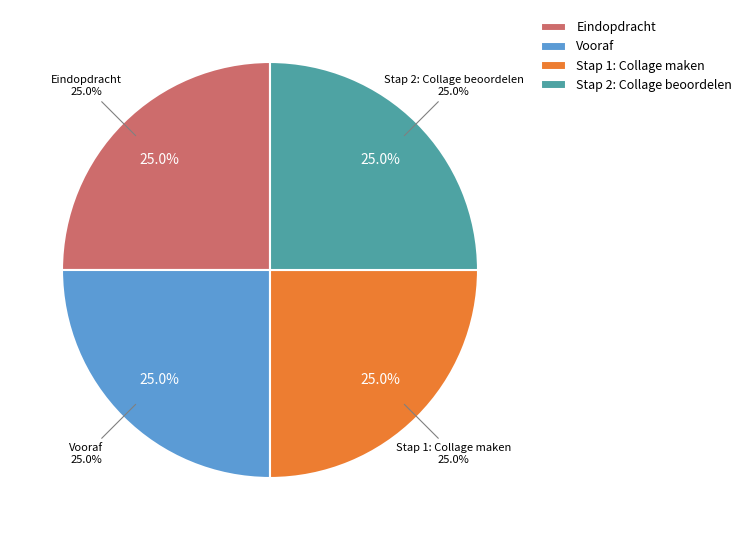

Which category has the smallest portion of the pie?

Eindopdracht